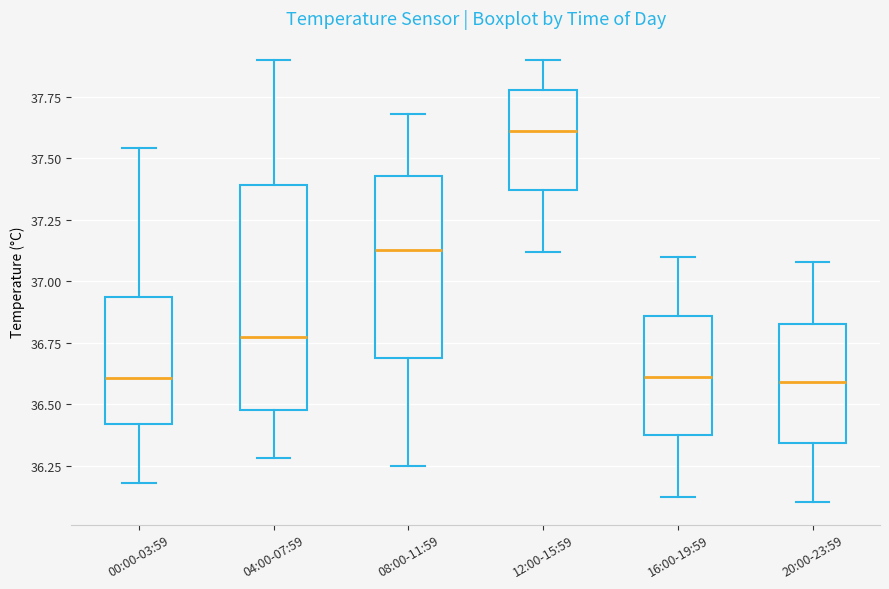

Which box has the highest median line?

12:00-15:59